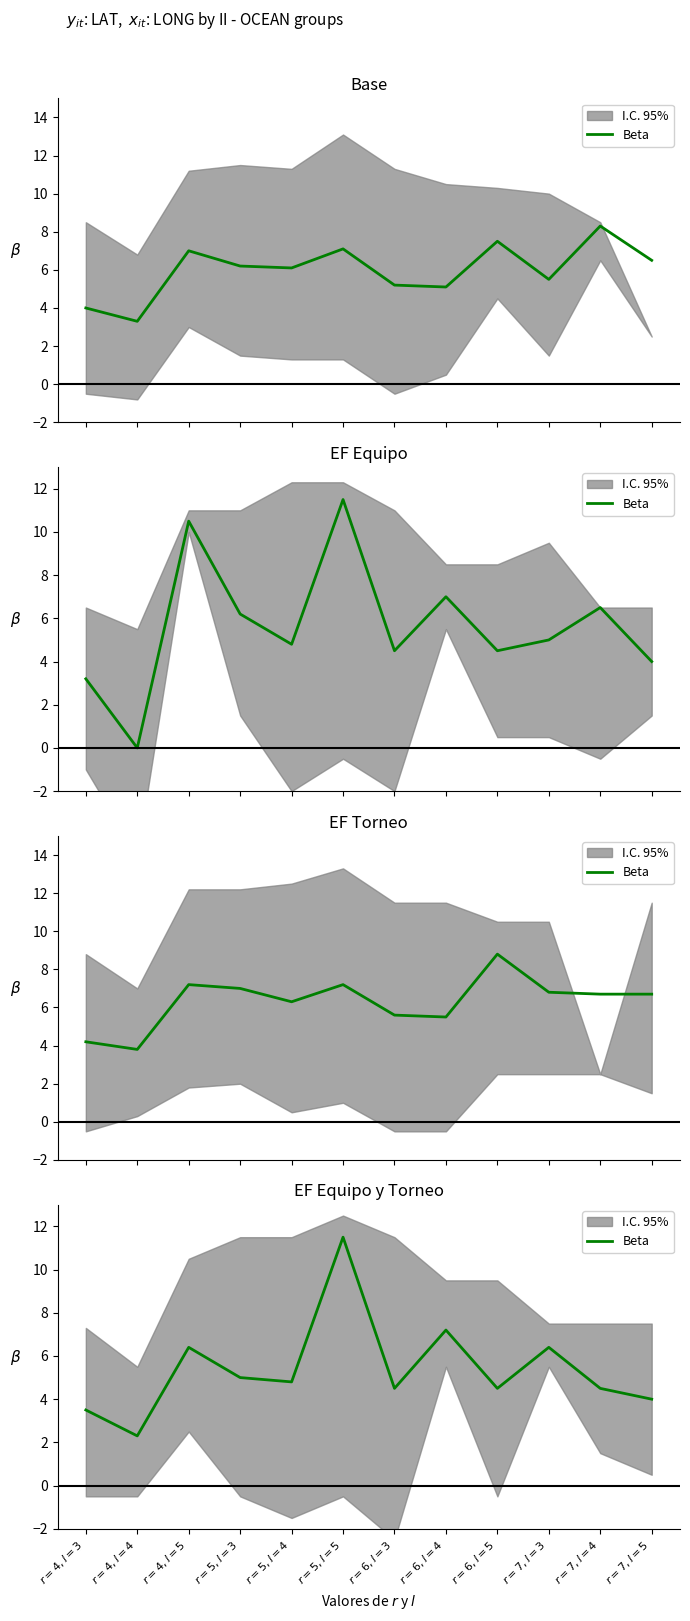

Rank the categories by value from lowest to highest.

$r = 4, l = 4$, $r = 4, l = 3$, $r = 7, l = 5$, $r = 6, l = 3$, $r = 6, l = 5$, $r = 7, l = 4$, $r = 5, l = 4$, $r = 5, l = 3$, $r = 4, l = 5$, $r = 7, l = 3$, $r = 6, l = 4$, $r = 5, l = 5$